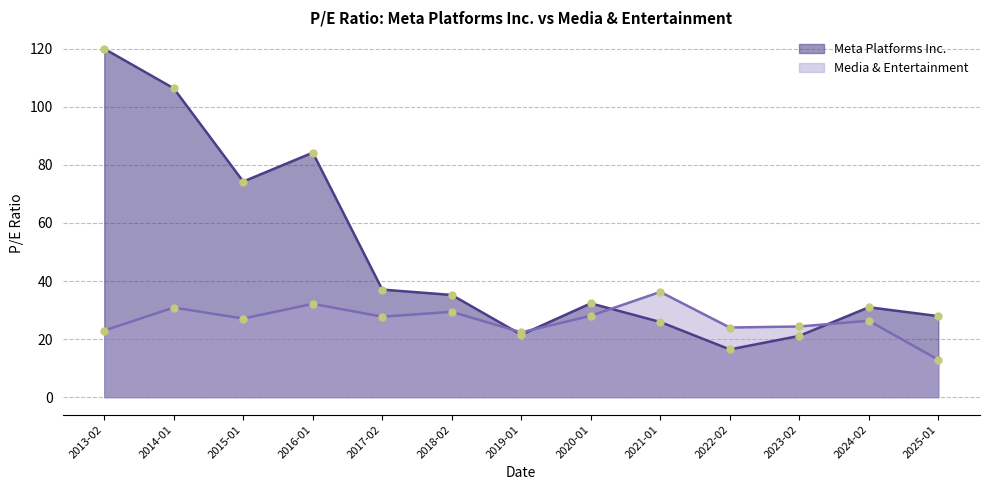

What value does the Media & Entertainment series have at 2025-01?

12.9